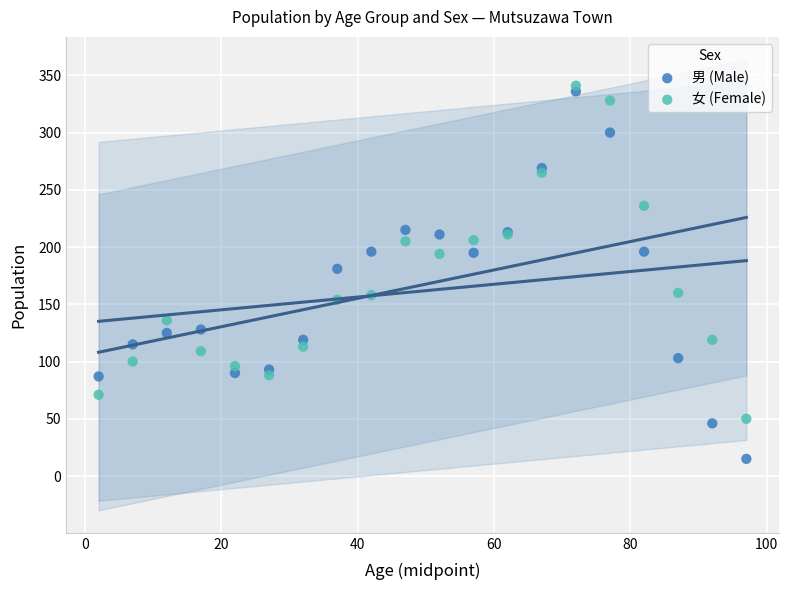

In the 男 (Male) series, what Y value is closest to 175?

181